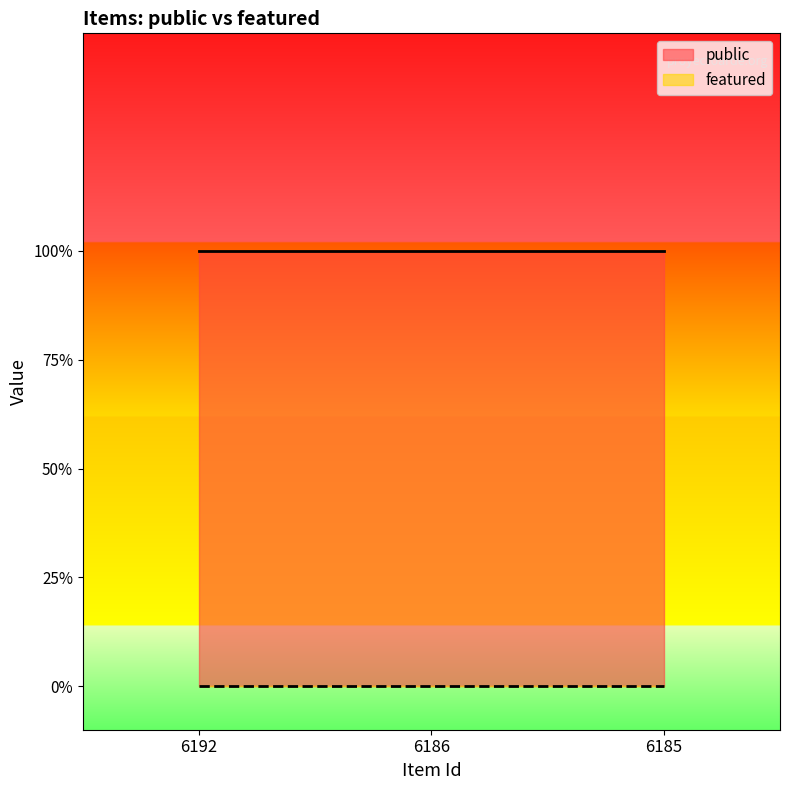

Count the number of categories in the chart.

3